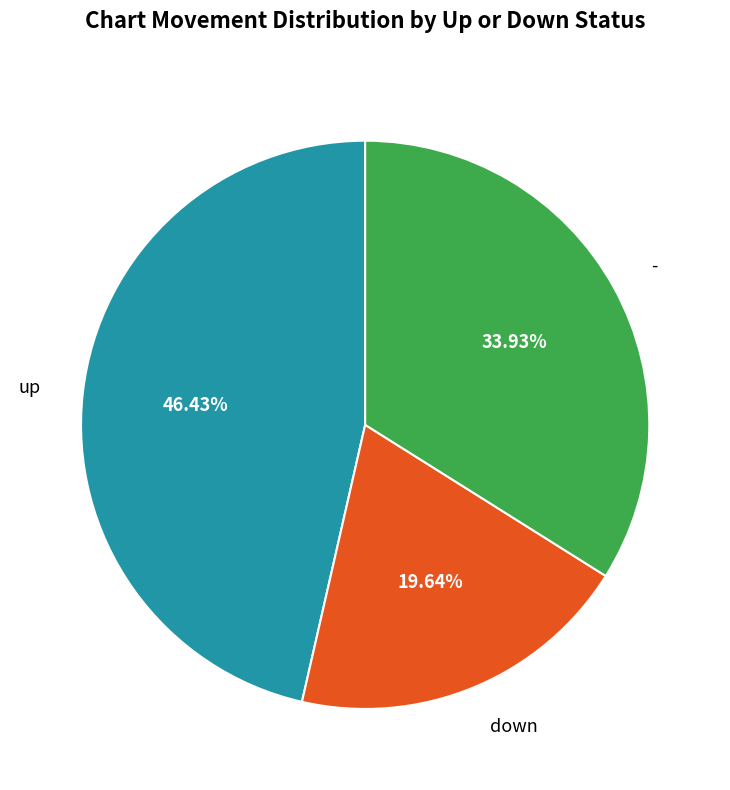

Which slice is the smallest?

down